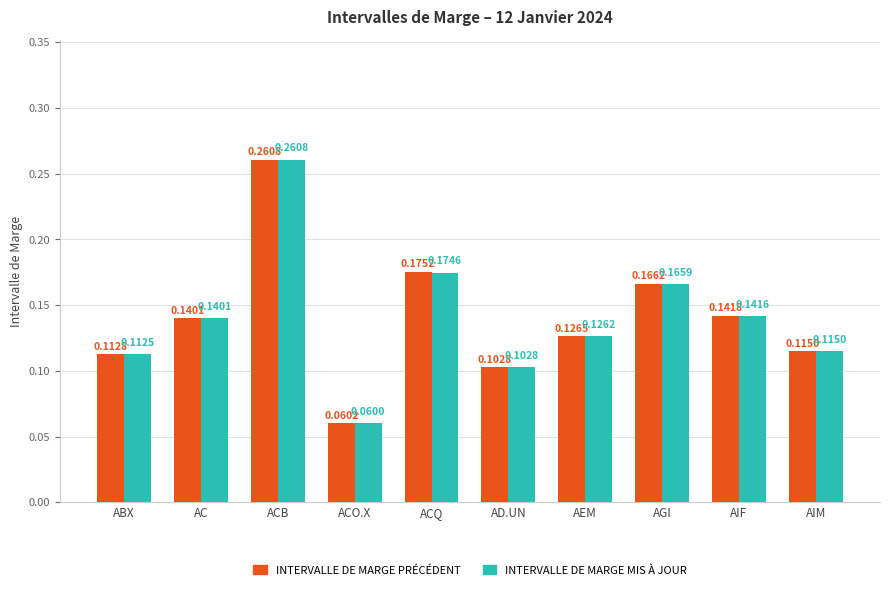

At which label is INTERVALLE DE MARGE MIS À JOUR closest to 0?

ACO.X